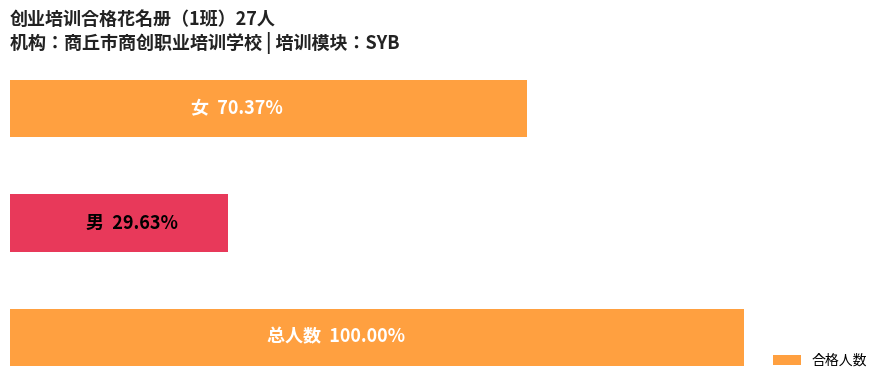

What is the average value?

18